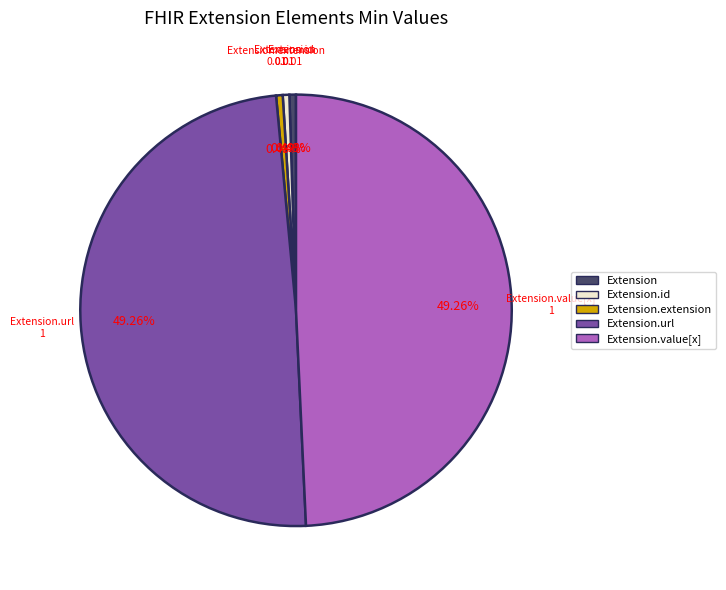

Is there any slice that represents more than half of the pie?

No